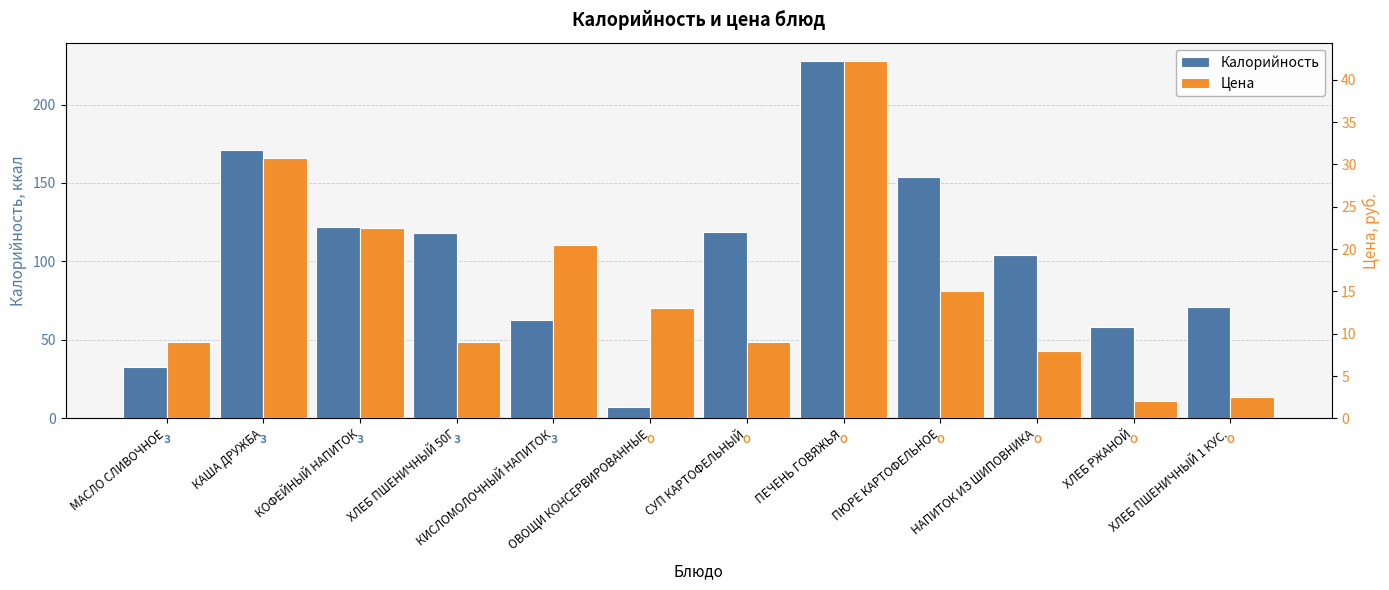

What is the difference between the Цена values at НАПИТОК ИЗ ШИПОВНИКА and ХЛЕБ ПШЕНИЧНЫЙ 50Г?

1.0